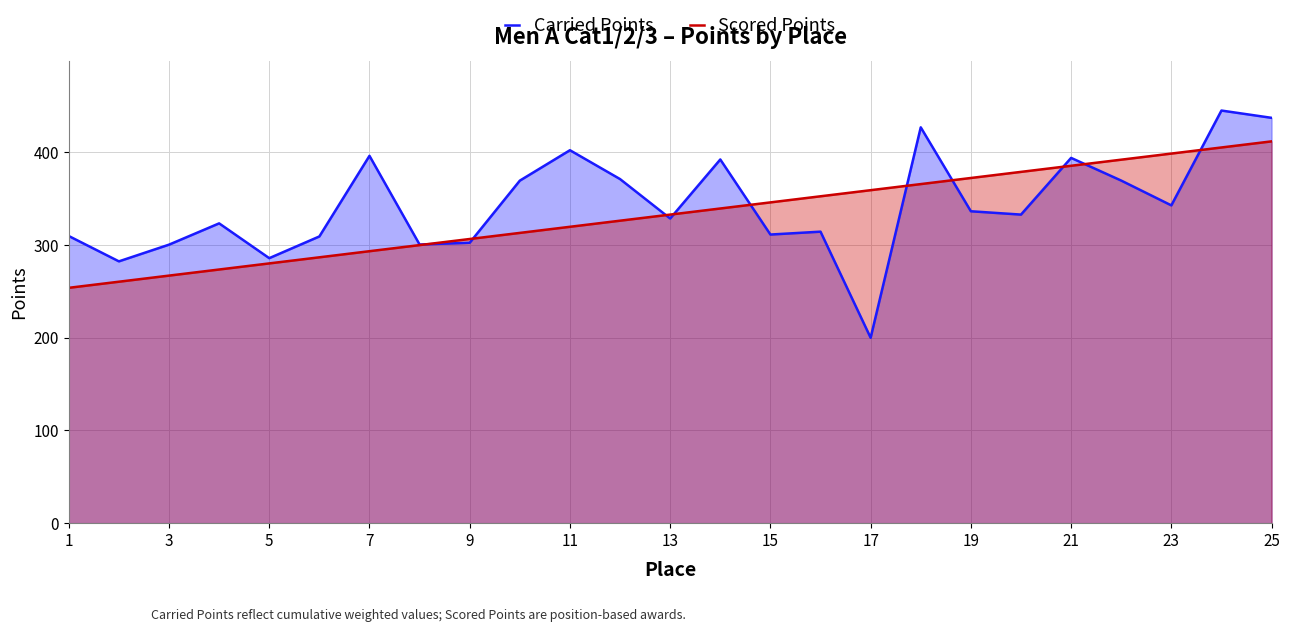

Count the number of data series in this chart.

2